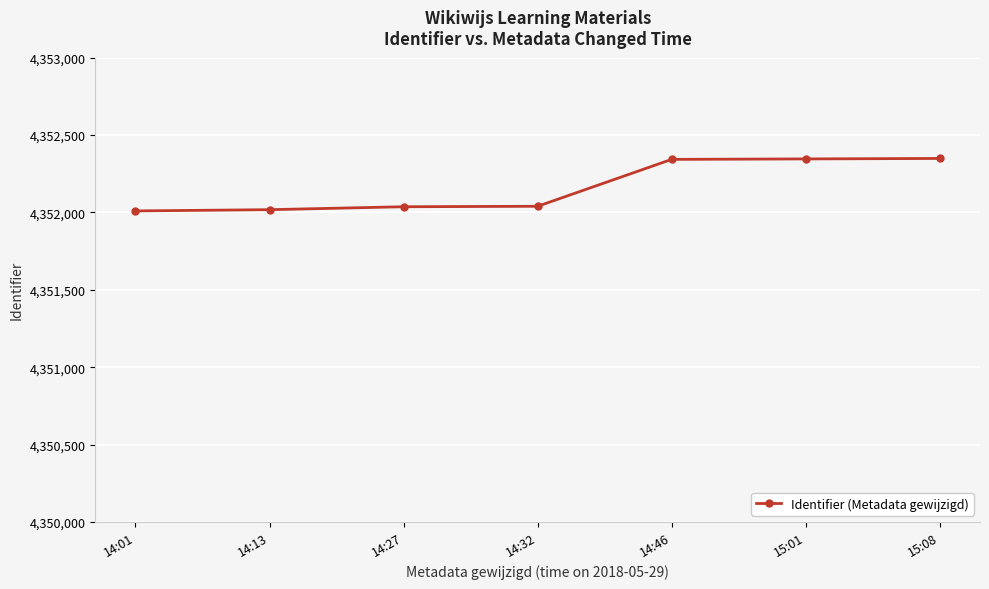

What is the smallest value displayed?

4352010